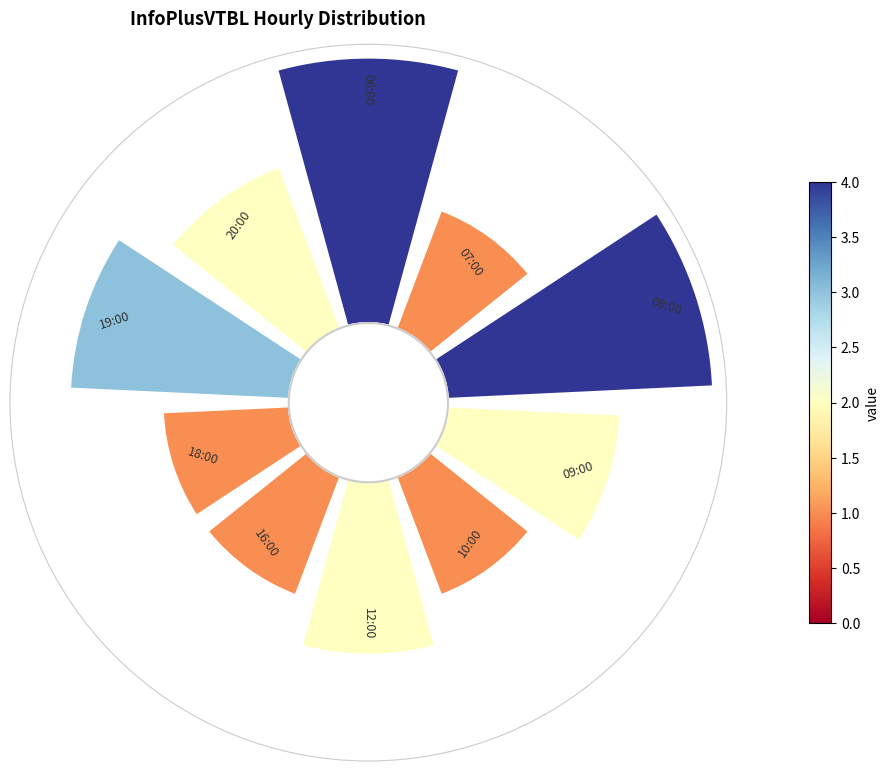

To the nearest percent, what is the average slice percentage?

10%